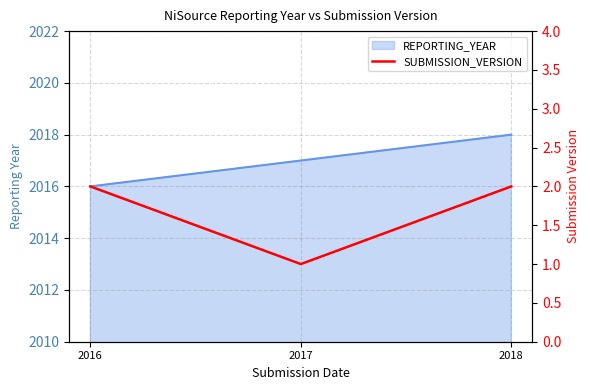

The value at 2016 is 2. True or false?

True